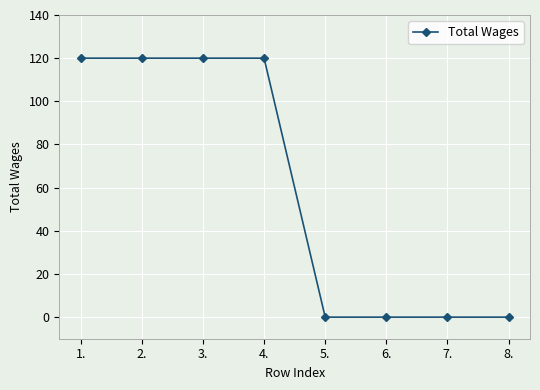

Count the values in the range 0 to 120.

8